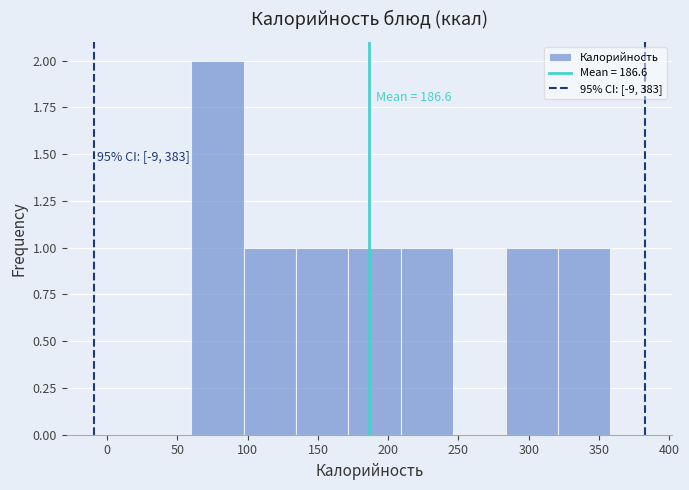

Which range on the x-axis has the tallest bar?

60 to 95